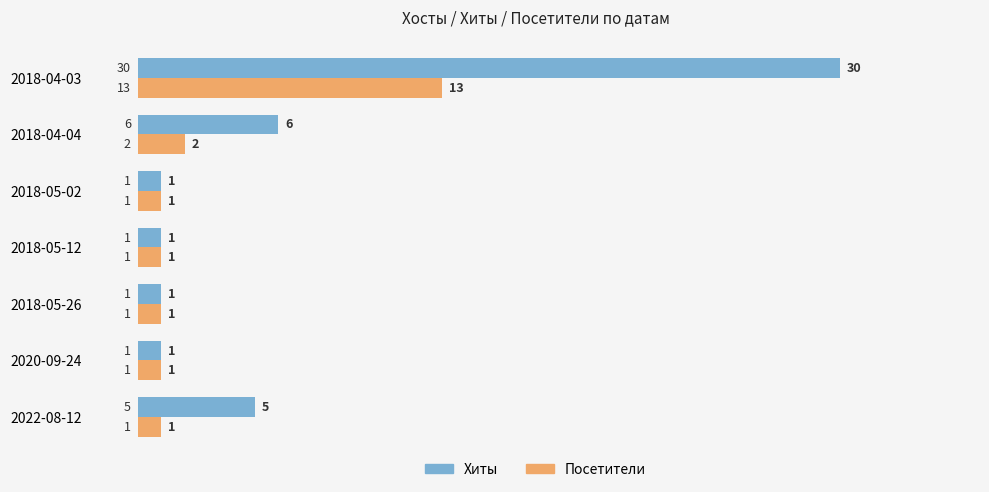

Which series has the widest spread of values?

Хиты